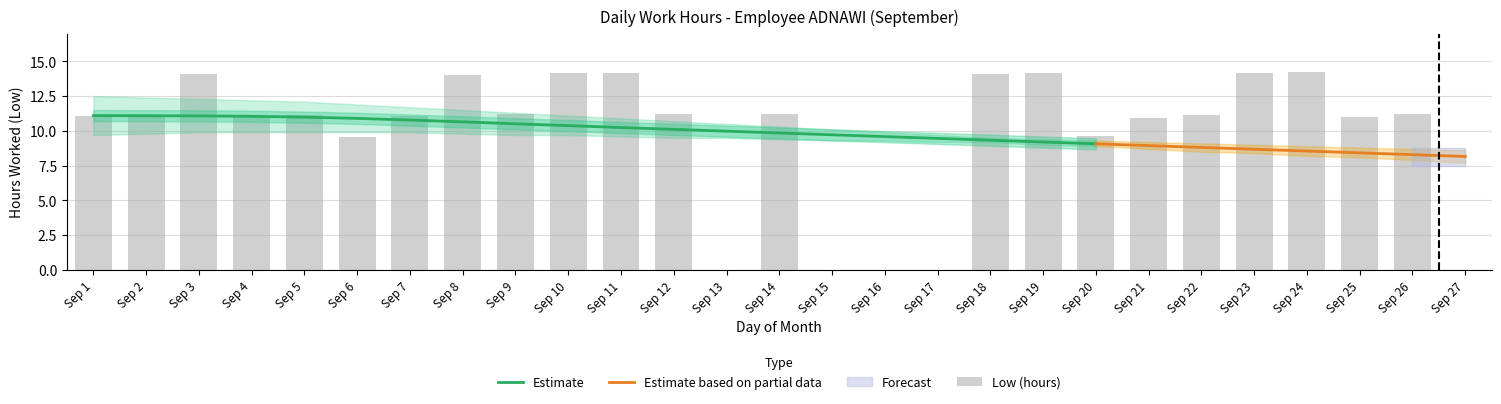

Which label corresponds to the largest value in the chart?

Sep 24